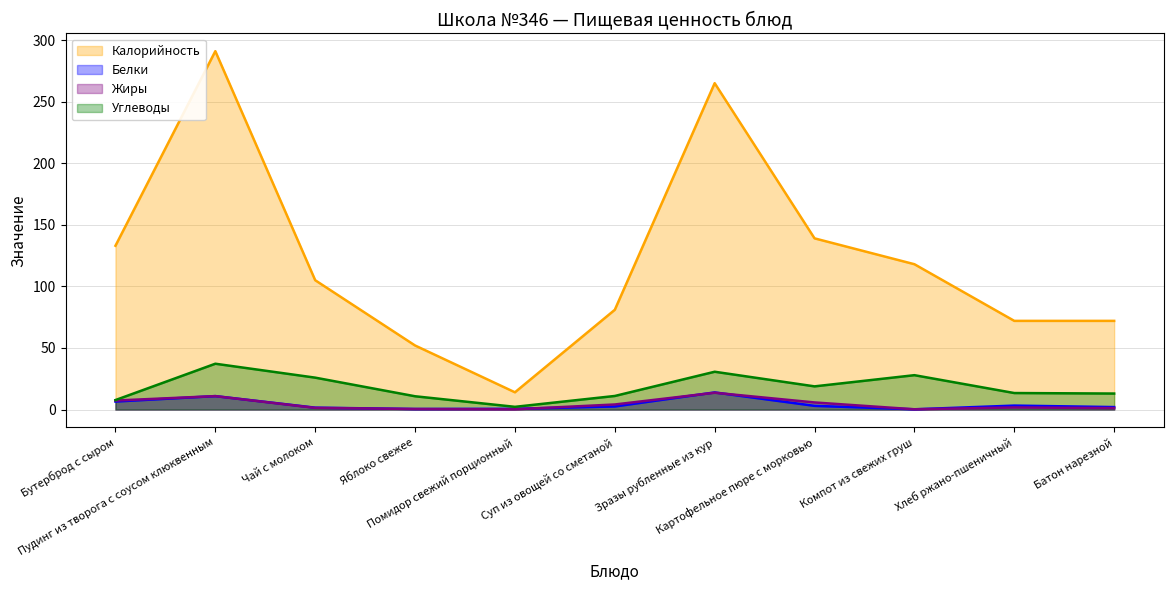

How many interior local peaks does the Белки series have?

3